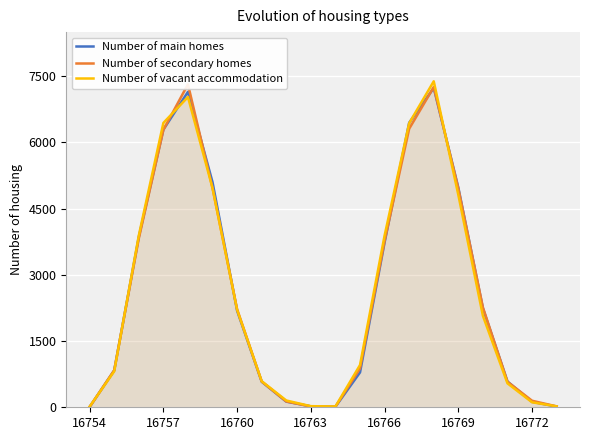

Reading left to right, list all the values displayed in this chart.

Number of main homes: 7	835	3860	6291	7146	5100	2188	579	128	22	13	790	3735	6447	7234	4978	2244	584	123	17
Number of secondary homes: 8	839	3825	6286	7318	4966	2221	585	132	18	13	880	3770	6311	7256	4956	2262	578	148	20
Number of vacant accommodation: 15	816	3891	6442	7031	4965	2207	591	154	25	18	957	3892	6436	7386	4812	2072	542	113	21